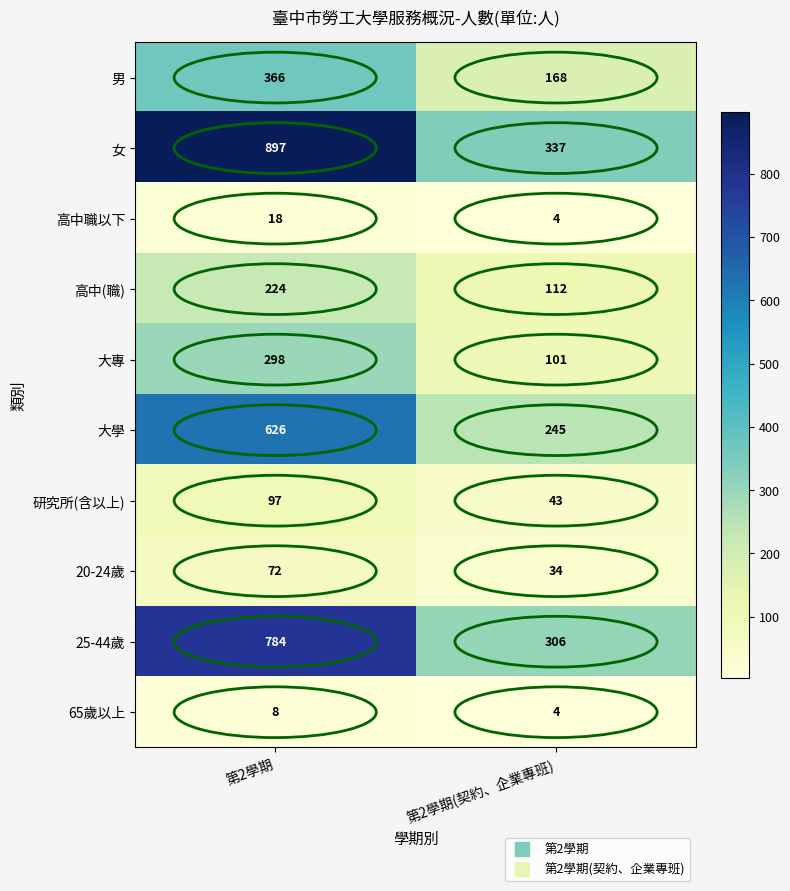

What is the sum of the 女 values at 第2學期(契約、企業專班) and 第2學期?

1234